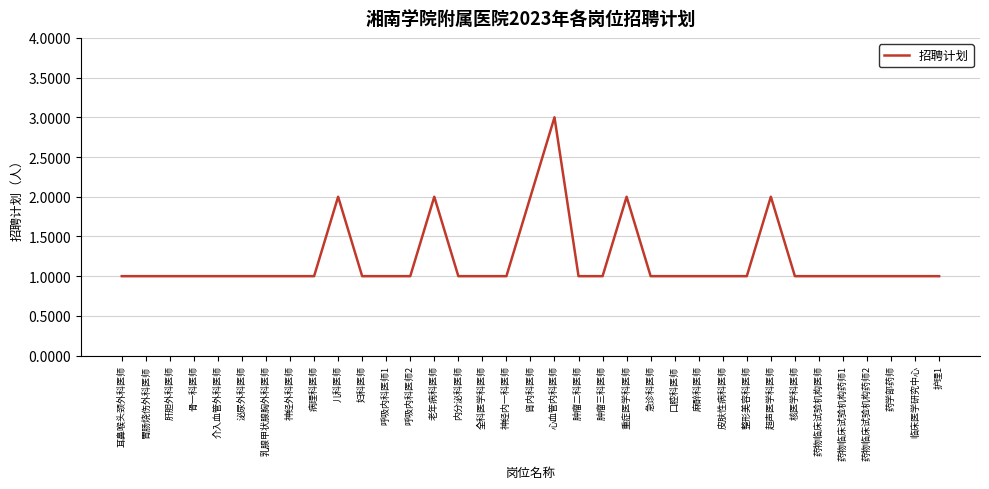

Which category has the highest value across all series?

心血管内科医师